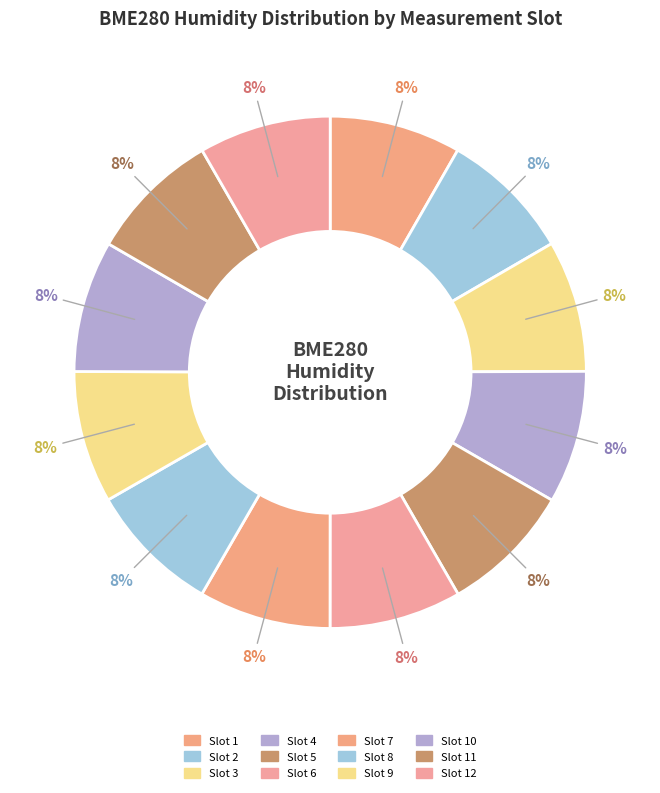

How many segments does this pie chart have?

12